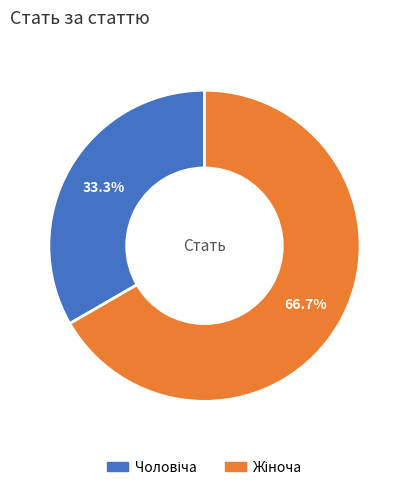

Count the number of slices in the pie.

2